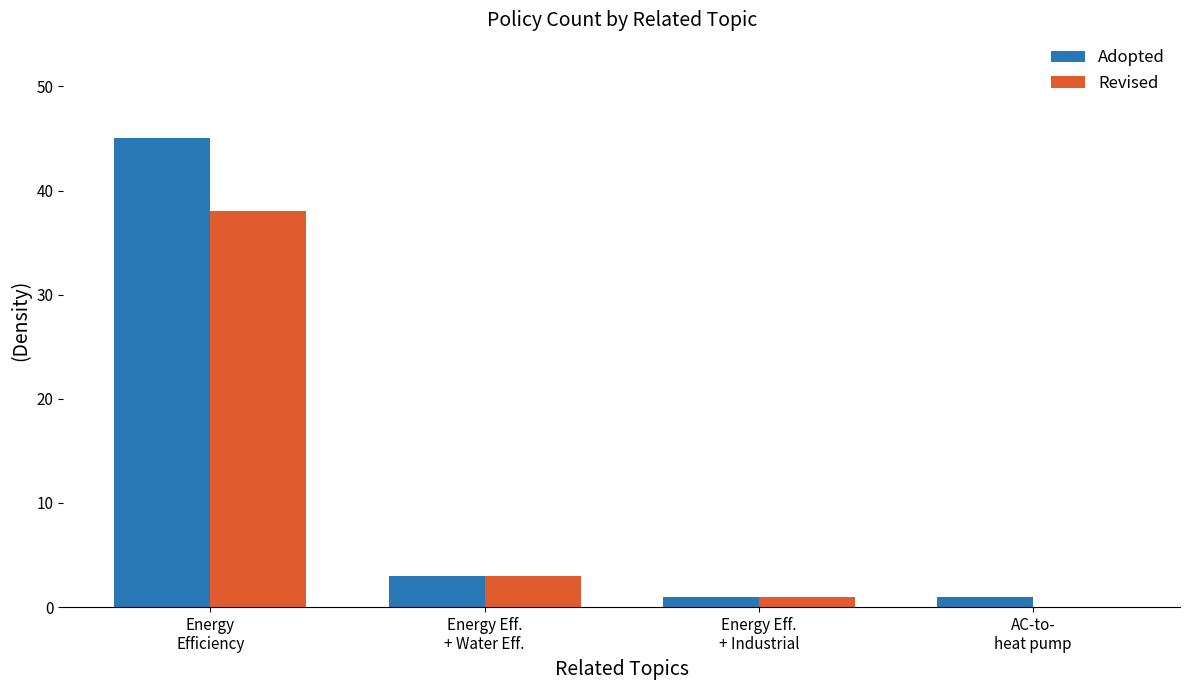

What is the sum of all Adopted values?

50